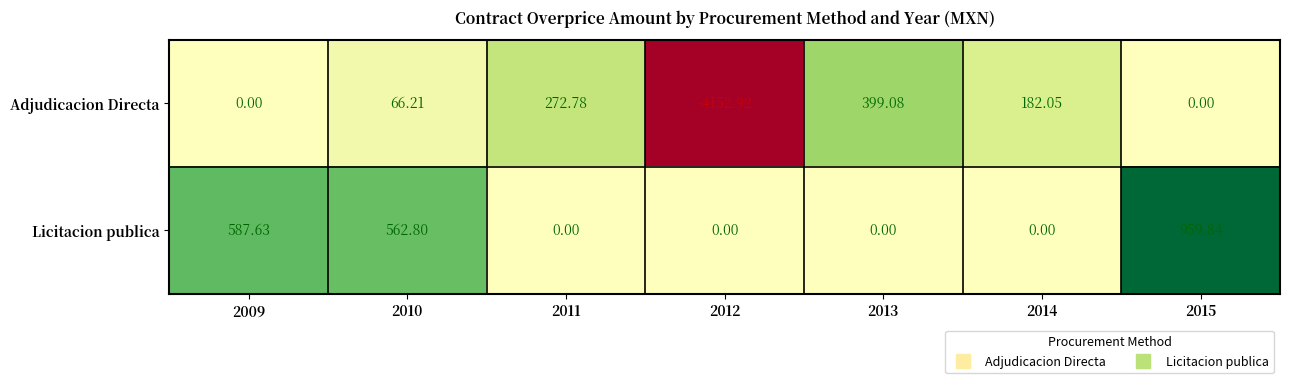

Rank the series by their average value, from highest to lowest.

Licitacion publica, Adjudicacion Directa